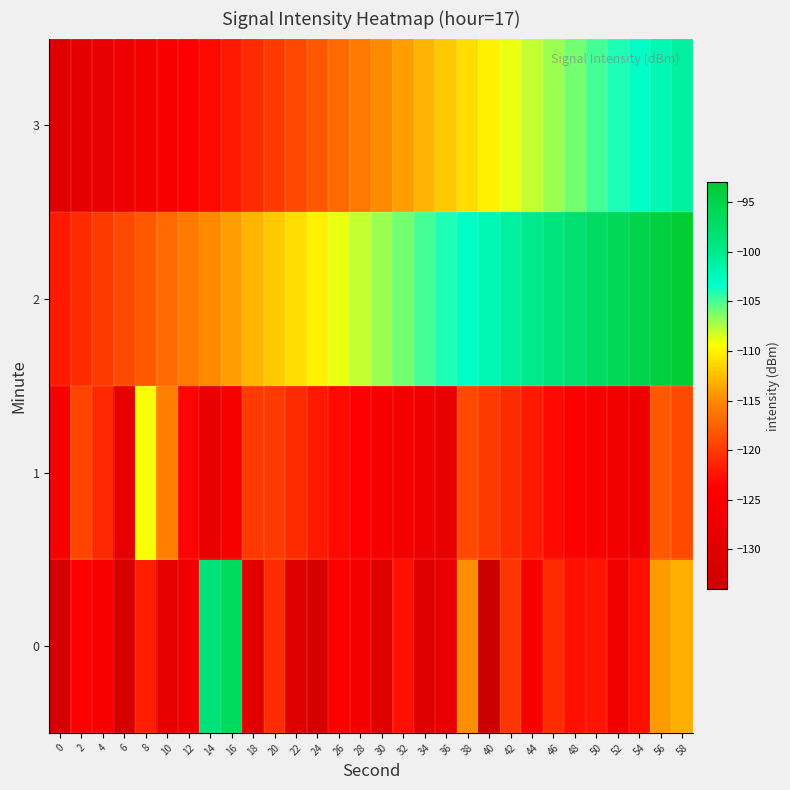

What is the maximum value shown in the chart?

-93.0